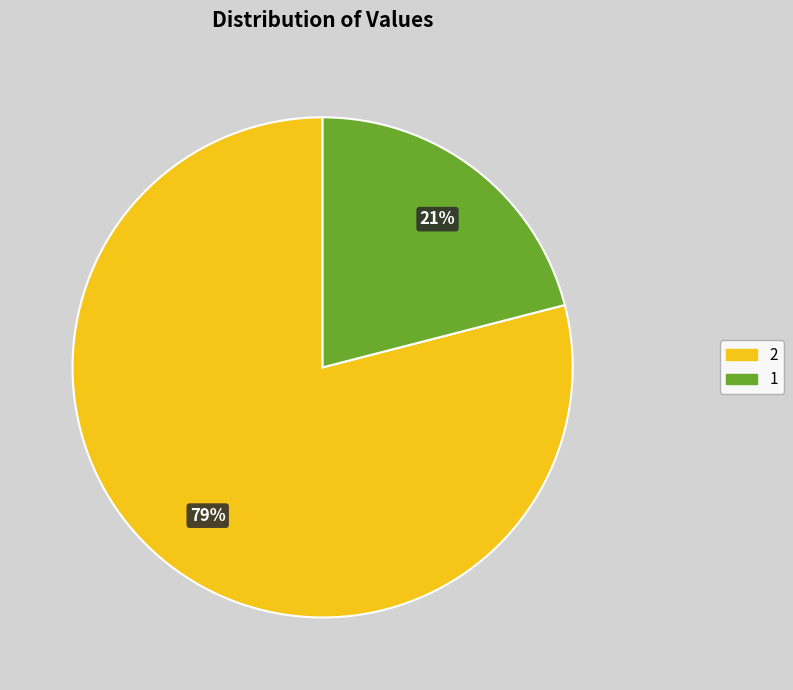

Is the sum of 2 and 1 greater than half?

Yes